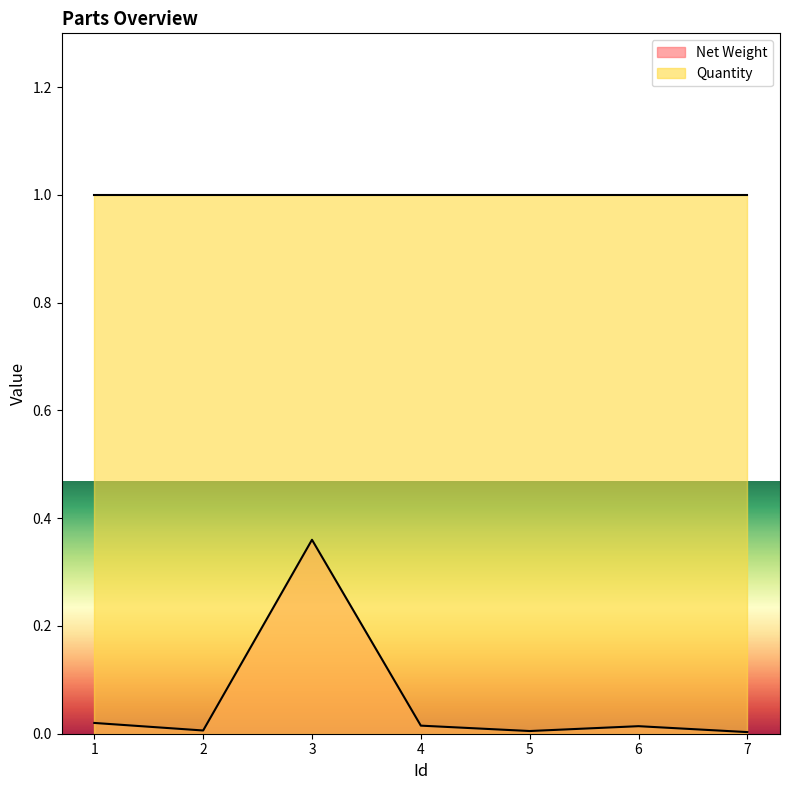

What is the difference between the maximum and minimum values?

0.4